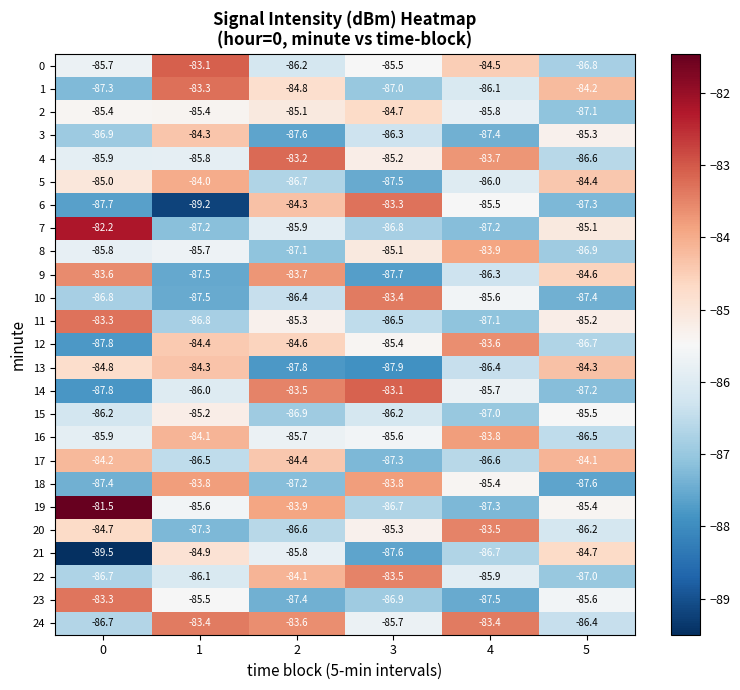

What is the smallest value displayed?

-89.5